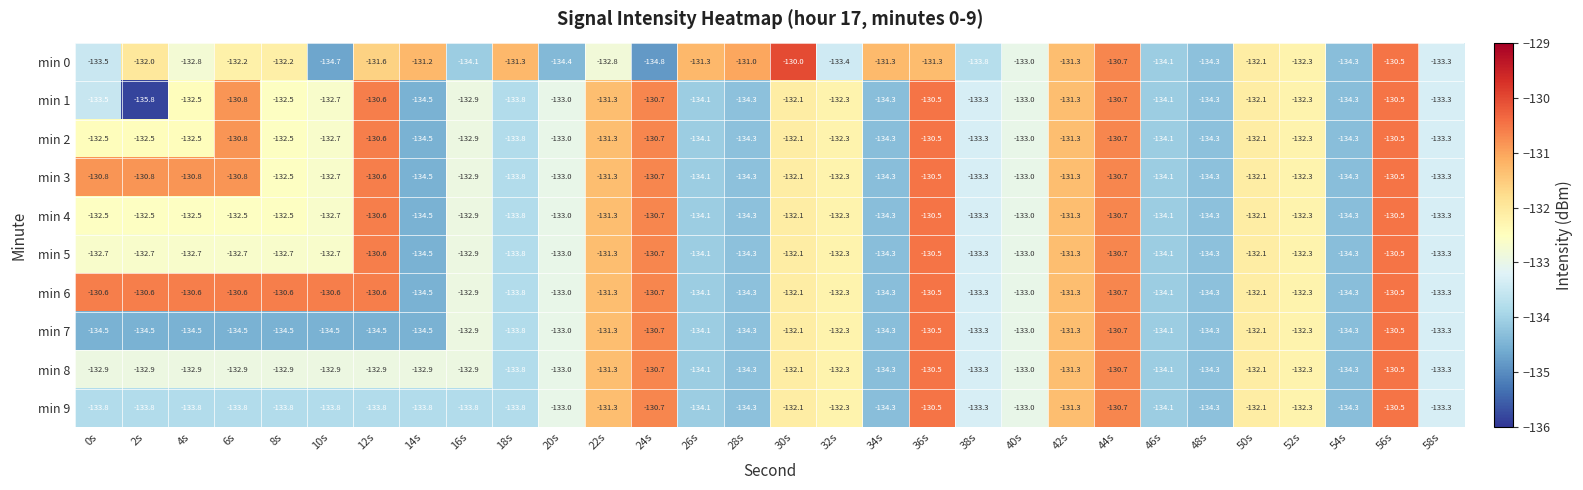

Between 30s and 48s, which series saw the biggest shift?

min 0